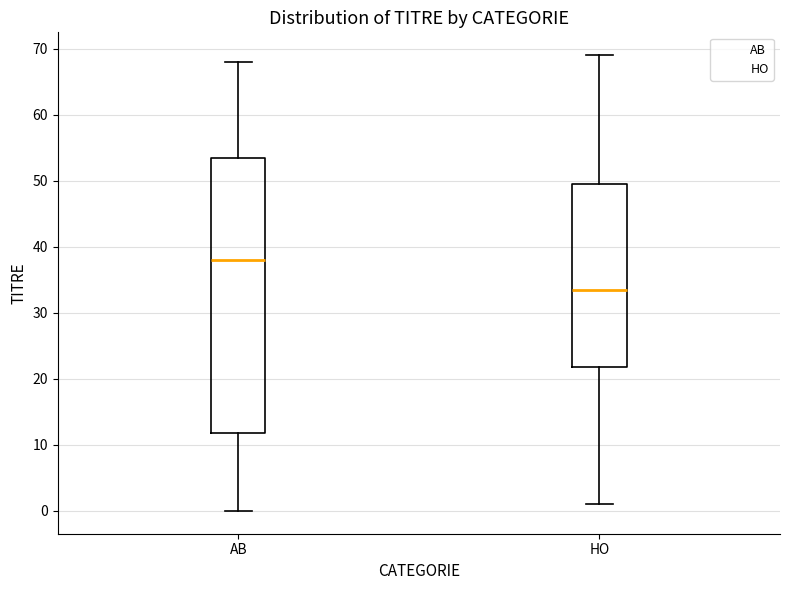

Reading left to right, transcribe this box plot: for each box, give where its median line is, the range the box spans, and where its two whiskers end, as read against the y-axis. The values are not printed on the chart, so give them approximately, as read against the axis.

AB: median 38, box 12 to 54, whiskers 0 to 68
HO: median 34, box 22 to 50, whiskers 1 to 69